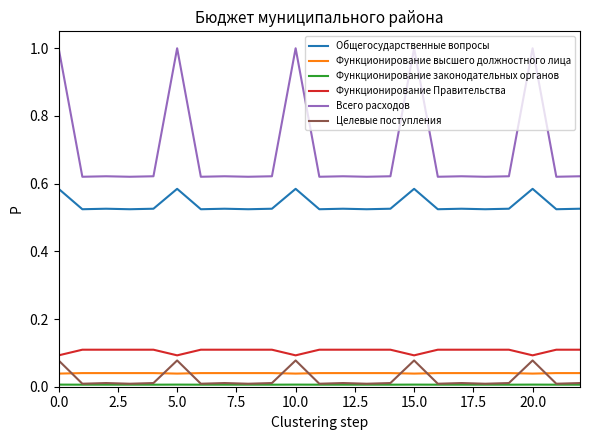

Which series has the widest spread of values?

Всего расходов